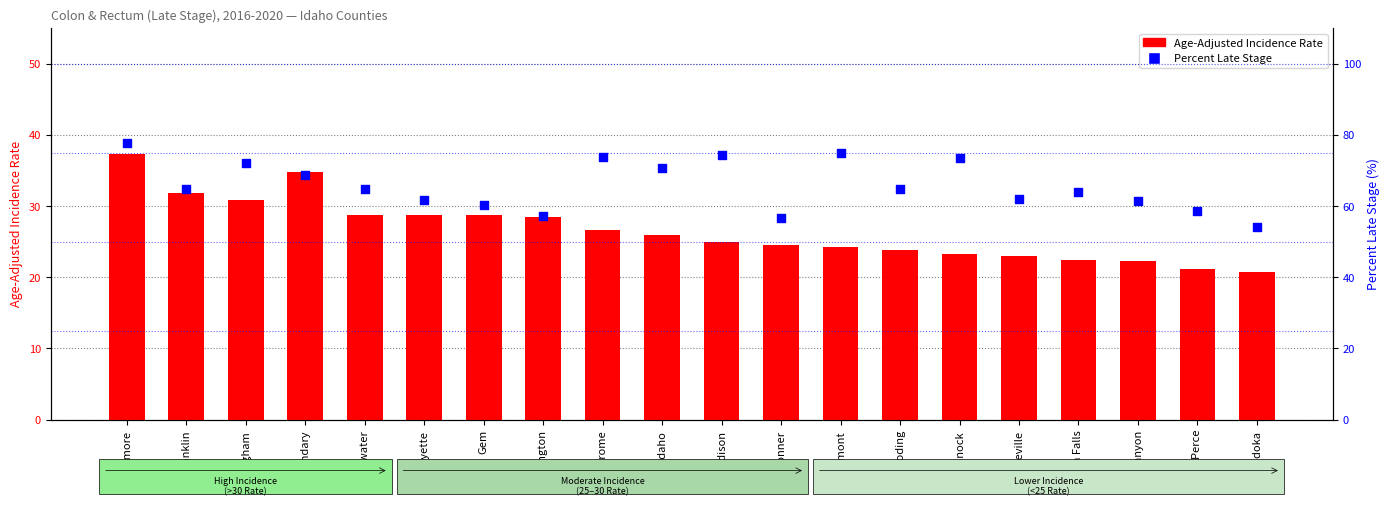

Which series has the largest Y range (max minus min)?

Percent Late Stage